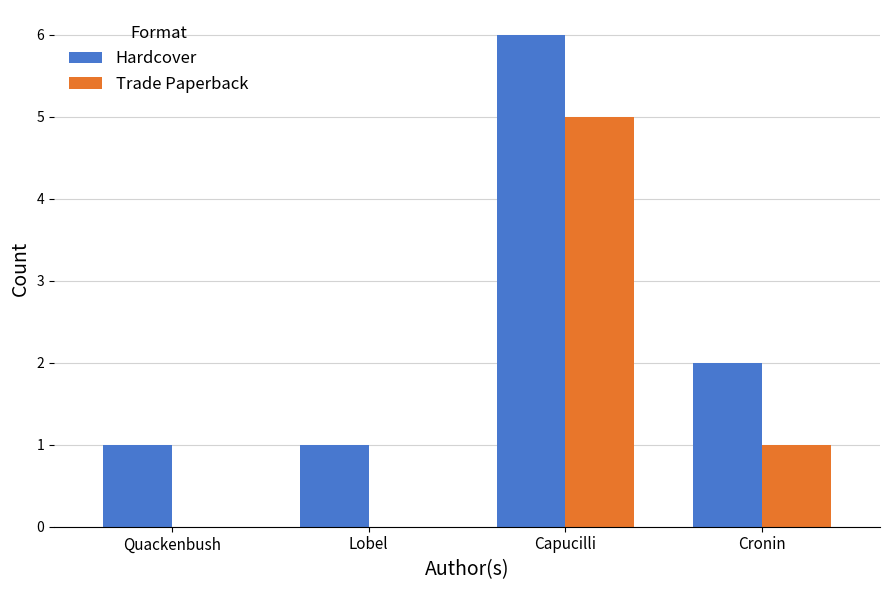

What is the total value across all series at Quackenbush?

1